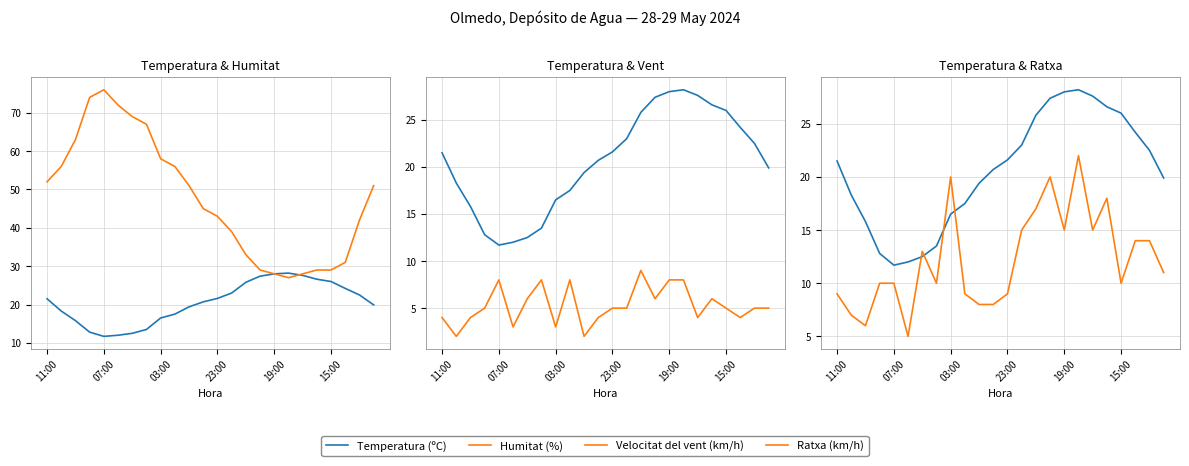

True or false: Velocitat del vent (km/h) and Temperatura (ºC) cross at least once.

False